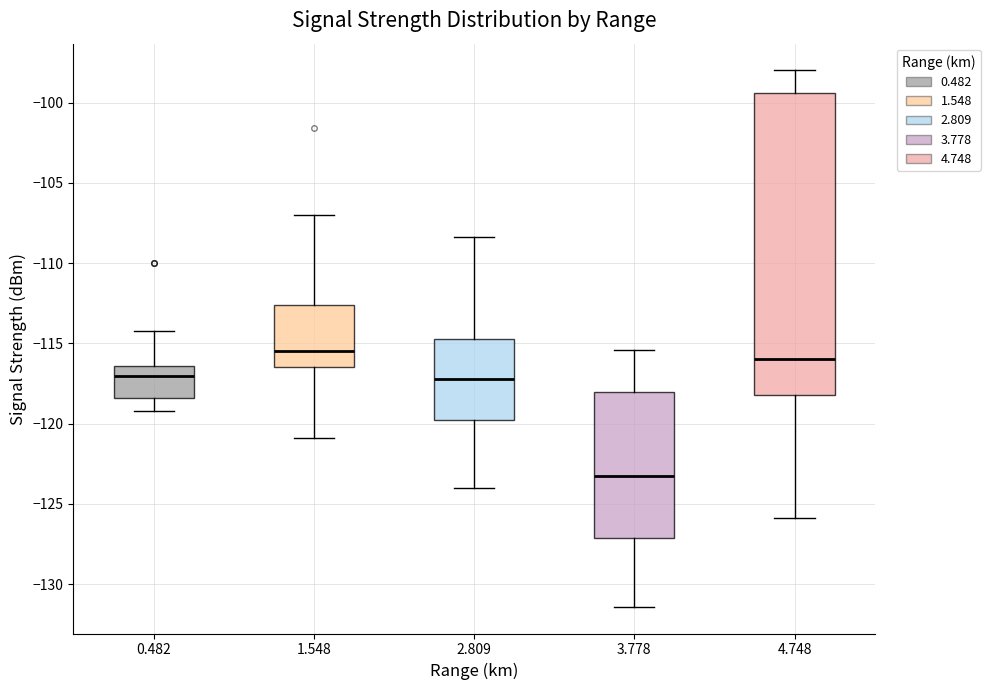

Reading left to right, transcribe this box plot: for each box, give where its median line is, the range the box spans, and where its two whiskers end, as read against the y-axis. The values are not printed on the chart, so give them approximately, as read against the axis.

0.482: median -117.0, box -118.5 to -116.5, whiskers -119.0 to -114.0
1.548: median -115.5, box -116.5 to -112.5, whiskers -121.0 to -107.0
2.809: median -117.0, box -120.0 to -114.5, whiskers -124.0 to -108.5
3.778: median -123.0, box -127.0 to -118.0, whiskers -131.5 to -115.5
4.748: median -116.0, box -118.0 to -99.5, whiskers -126.0 to -98.0